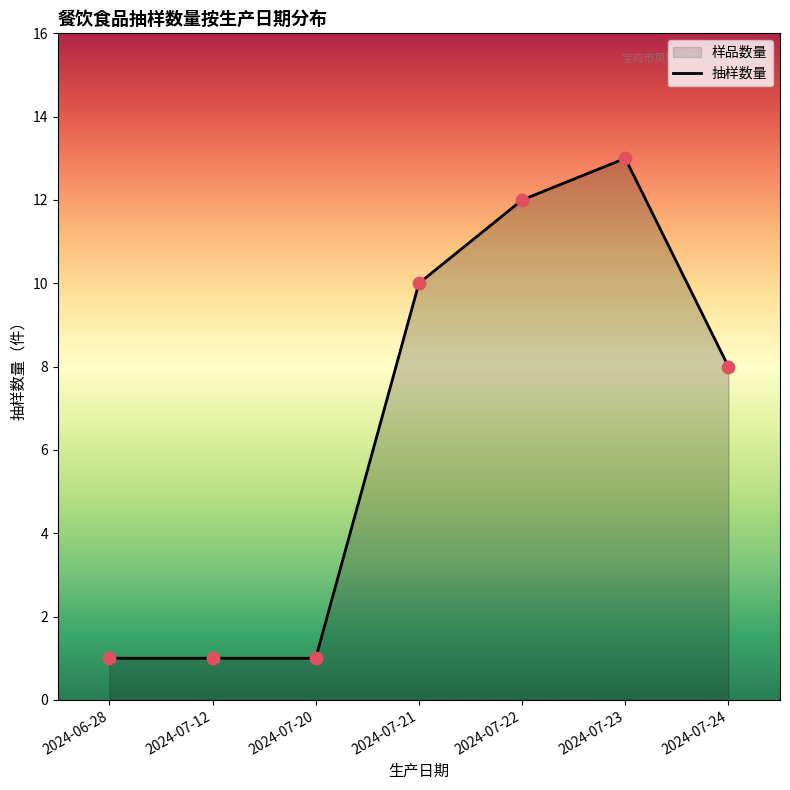

Between 2024-07-20 and 2024-07-22, which is larger?

2024-07-22